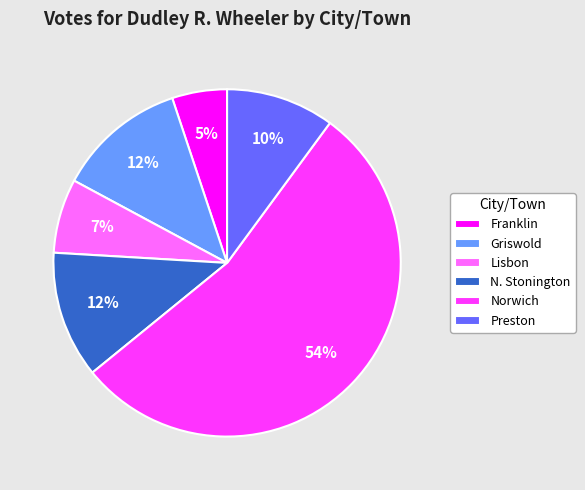

To the nearest percent, what percentage of the pie is Preston?

10%